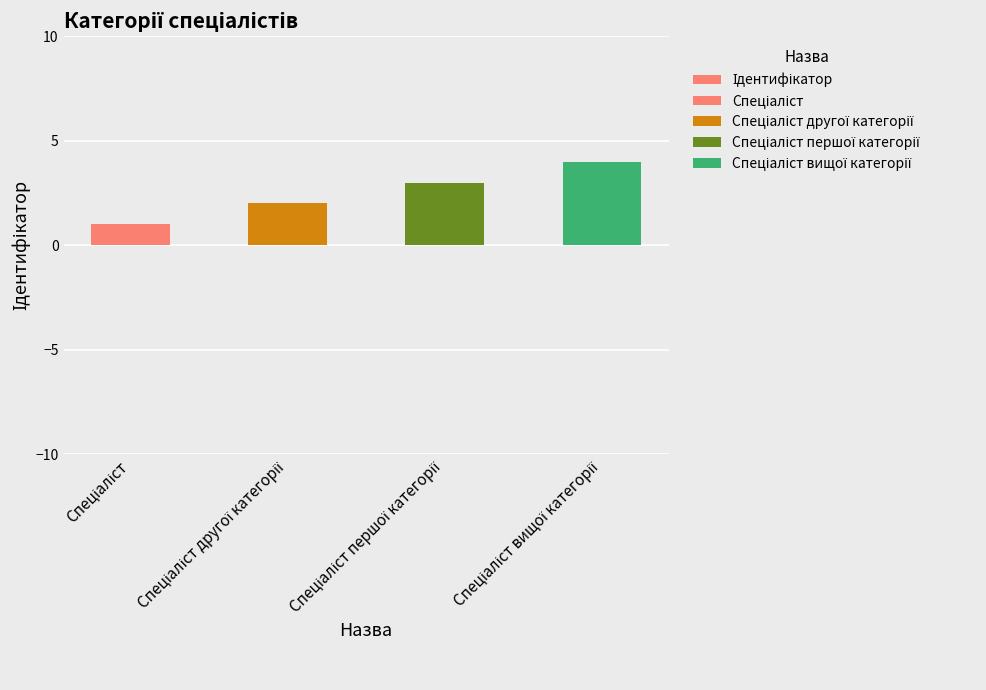

Reading left to right, what are all the values shown in this chart?

Спеціаліст=1	Спеціаліст другої категорії=2	Спеціаліст першої категорії=3	Спеціаліст вищої категорії=4